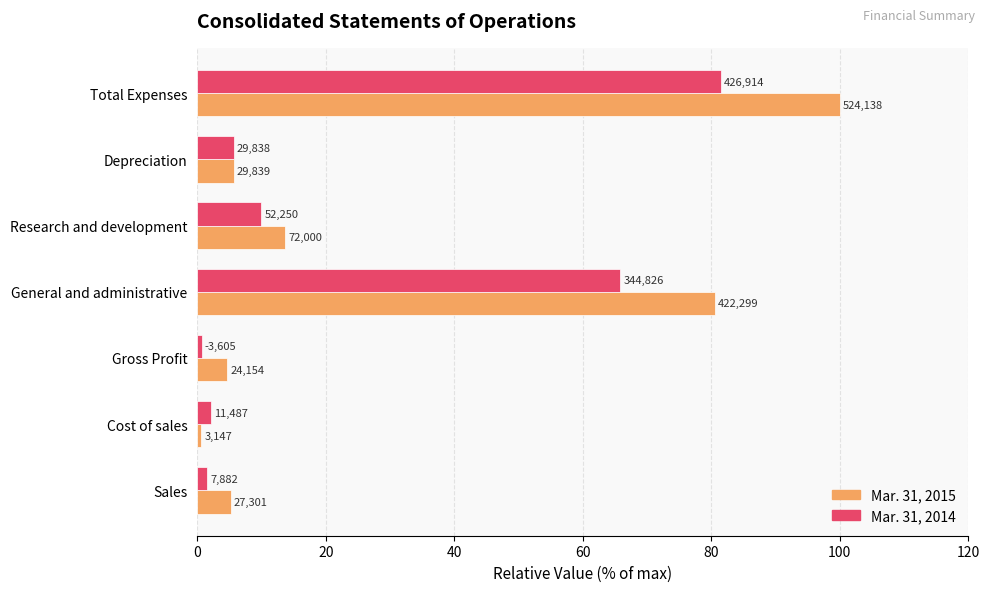

Reading right to left, transcribe all the data shown in this chart.

Mar. 31, 2015: 100.0	5.7	13.7	80.6	4.6	0.6	5.2
Mar. 31, 2014: 81.5	5.7	10.0	65.8	0.7	2.2	1.5